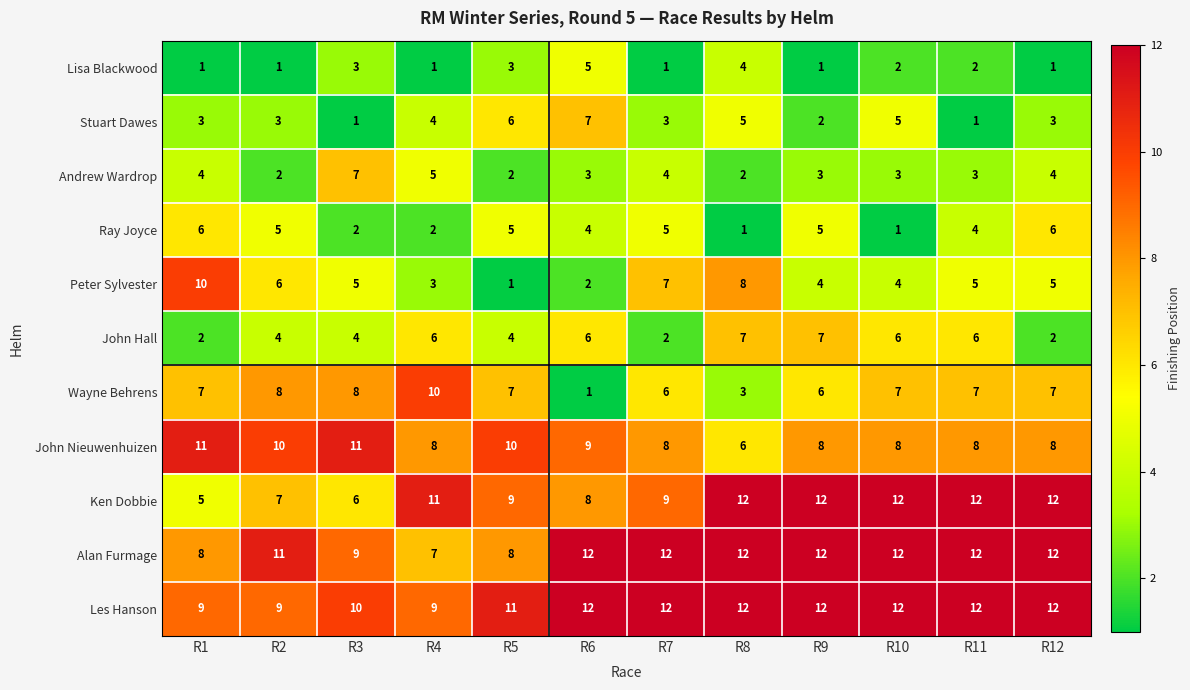

What is the difference between the second highest and minimum values in the Les Hanson series?

3